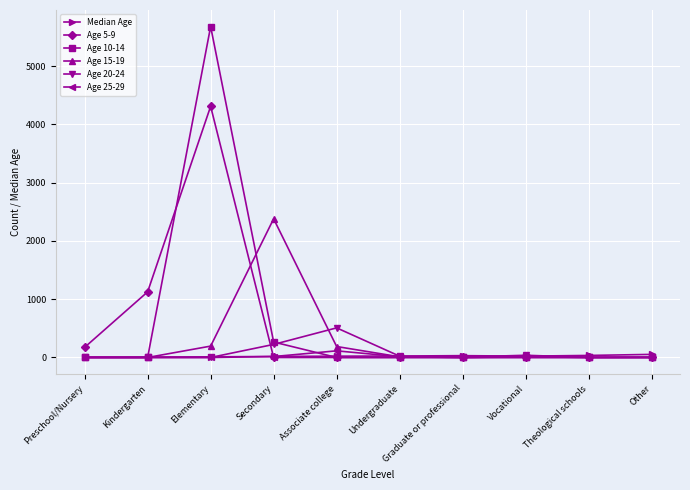

At which category is the sum across all series the highest?

Elementary